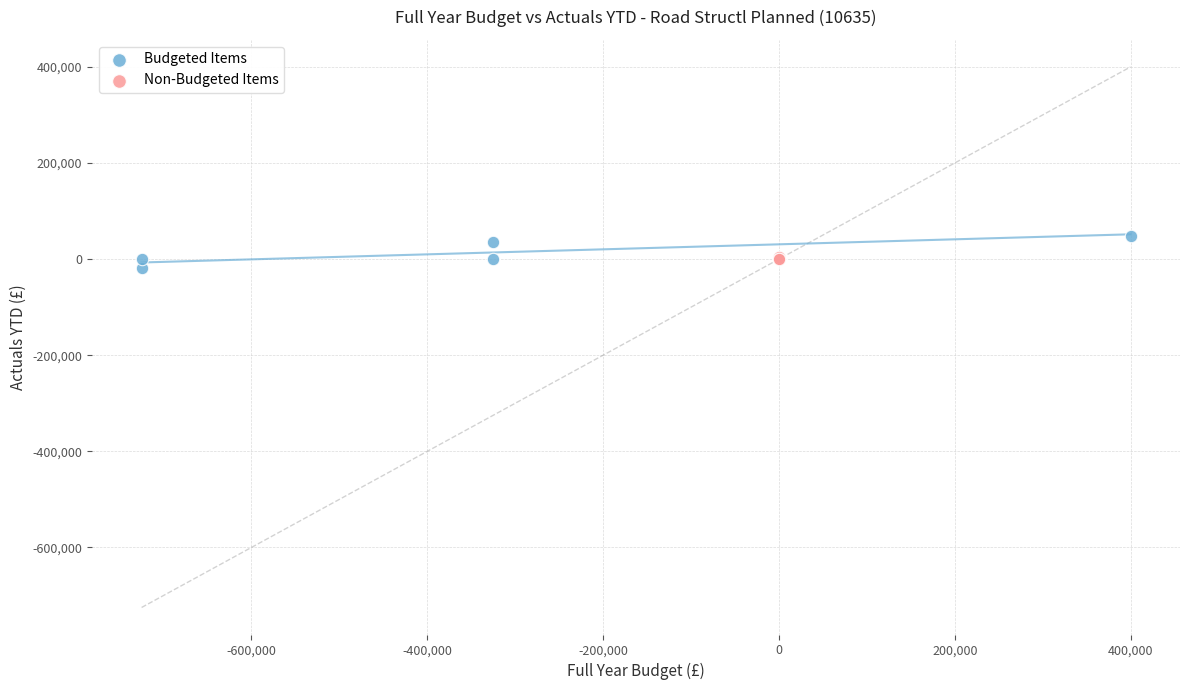

Which series contains the highest Y value?

Budgeted Items